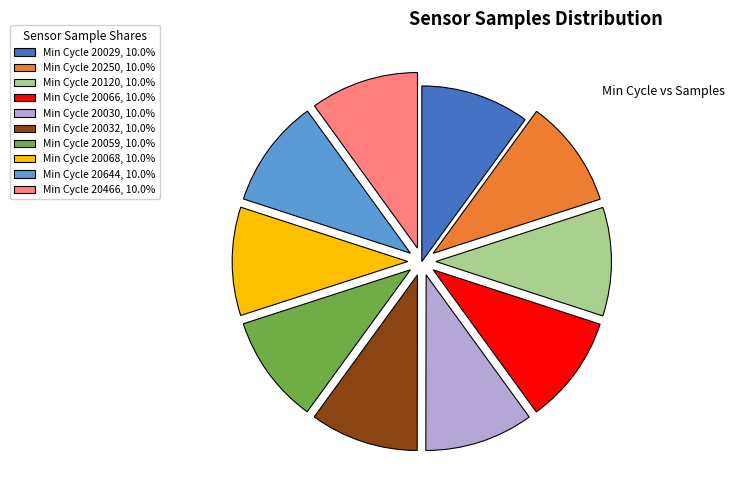

Does any single category account for the majority?

No